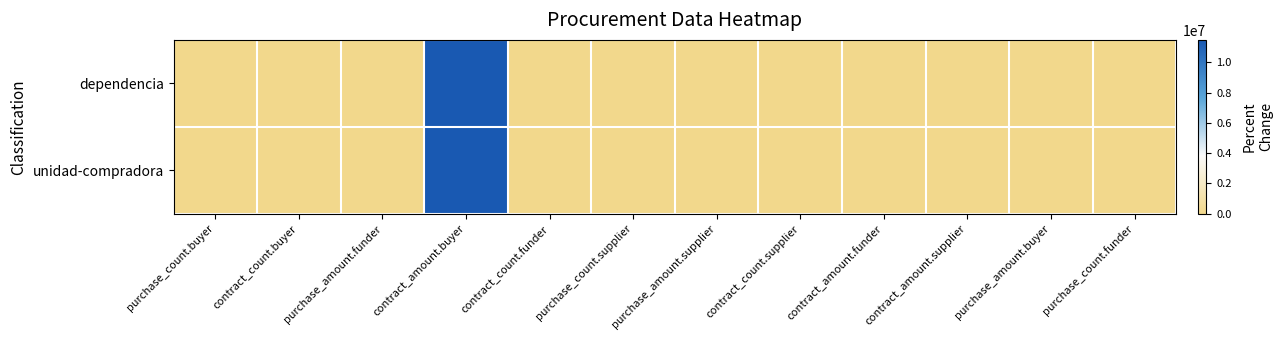

Reading right to left, list all the values displayed in this chart.

dependencia: purchase_count.funder=0.0	purchase_amount.buyer=0.0	contract_amount.supplier=0.0	contract_amount.funder=0.0	contract_count.supplier=0.0	purchase_amount.supplier=0.0	purchase_count.supplier=0.0	contract_count.funder=0.0	contract_amount.buyer=11479277.9	purchase_amount.funder=0.0	contract_count.buyer=6.0	purchase_count.buyer=0.0
unidad-compradora: purchase_count.funder=0.0	purchase_amount.buyer=0.0	contract_amount.supplier=0.0	contract_amount.funder=0.0	contract_count.supplier=0.0	purchase_amount.supplier=0.0	purchase_count.supplier=0.0	contract_count.funder=0.0	contract_amount.buyer=11479277.9	purchase_amount.funder=0.0	contract_count.buyer=6.0	purchase_count.buyer=0.0